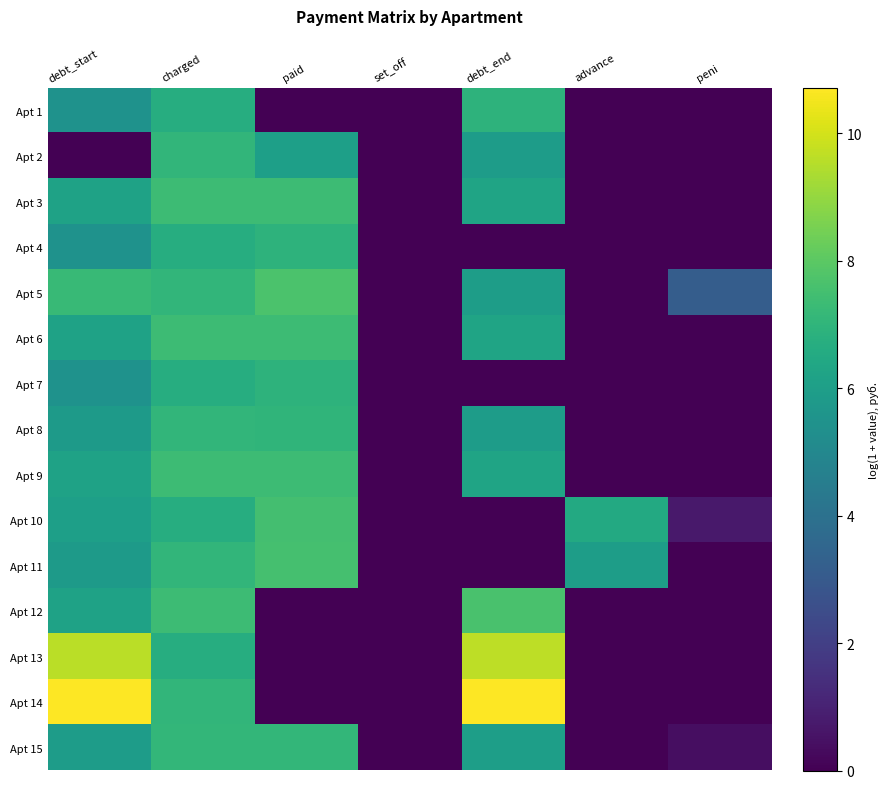

Reading left to right, extract all data points from this chart.

Apt 1: debt_start=5.5	charged=6.7	paid=0.0	set_off=0.0	debt_end=6.9	advance=0.0	peni=0.0
Apt 2: debt_start=0.0	charged=7.0	paid=6.0	set_off=0.0	debt_end=5.9	advance=0.0	peni=0.0
Apt 3: debt_start=6.2	charged=7.4	paid=7.3	set_off=0.0	debt_end=6.3	advance=0.0	peni=0.0
Apt 4: debt_start=5.5	charged=6.7	paid=6.9	set_off=0.0	debt_end=0.0	advance=0.0	peni=0.0
Apt 5: debt_start=7.2	charged=7.0	paid=7.7	set_off=0.0	debt_end=5.9	advance=0.0	peni=3.2
Apt 6: debt_start=6.2	charged=7.4	paid=7.3	set_off=0.0	debt_end=6.3	advance=0.0	peni=0.0
Apt 7: debt_start=5.5	charged=6.7	paid=6.9	set_off=0.0	debt_end=0.0	advance=0.0	peni=0.0
Apt 8: debt_start=5.8	charged=7.0	paid=7.0	set_off=0.0	debt_end=5.9	advance=0.0	peni=0.0
Apt 9: debt_start=6.2	charged=7.4	paid=7.3	set_off=0.0	debt_end=6.3	advance=0.0	peni=0.0
Apt 10: debt_start=6.0	charged=6.7	paid=7.5	set_off=0.0	debt_end=0.0	advance=6.5	peni=0.7
Apt 11: debt_start=5.8	charged=7.0	paid=7.5	set_off=0.0	debt_end=0.0	advance=6.0	peni=0.0
Apt 12: debt_start=6.2	charged=7.4	paid=0.0	set_off=0.0	debt_end=7.6	advance=0.0	peni=0.0
Apt 13: debt_start=9.6	charged=6.7	paid=0.0	set_off=0.0	debt_end=9.7	advance=0.0	peni=0.0
Apt 14: debt_start=10.7	charged=7.0	paid=0.0	set_off=0.0	debt_end=10.7	advance=0.0	peni=0.0
Apt 15: debt_start=5.9	charged=7.1	paid=7.1	set_off=0.0	debt_end=6.0	advance=0.0	peni=0.4